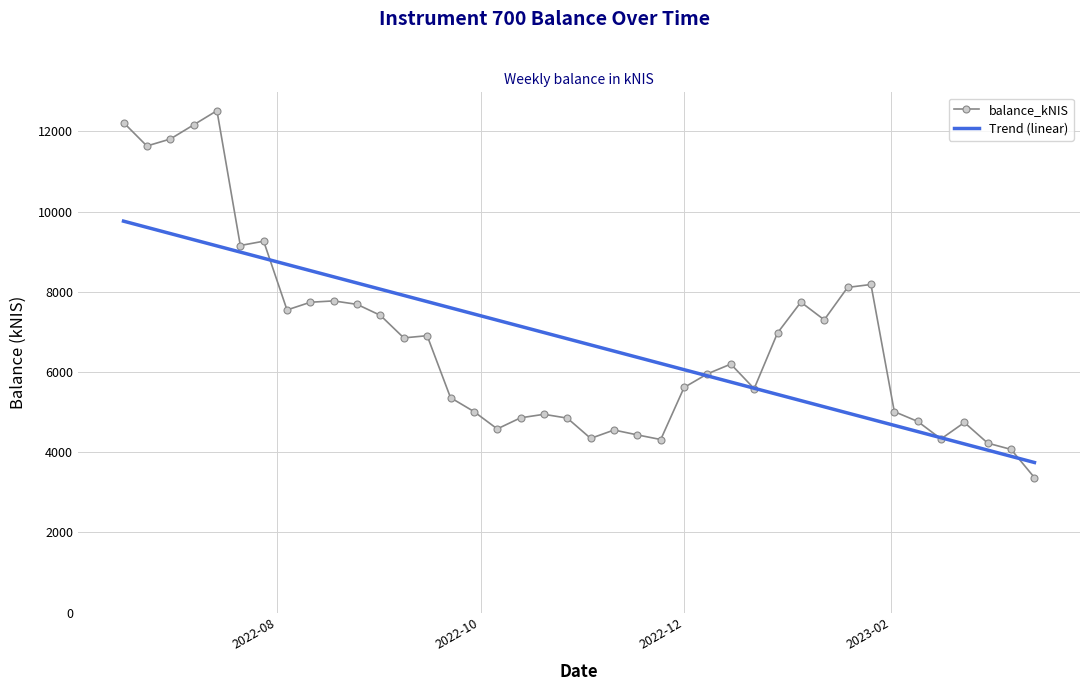

Rank the series by their maximum value, from highest to lowest.

balance_kNIS, Trend (linear)